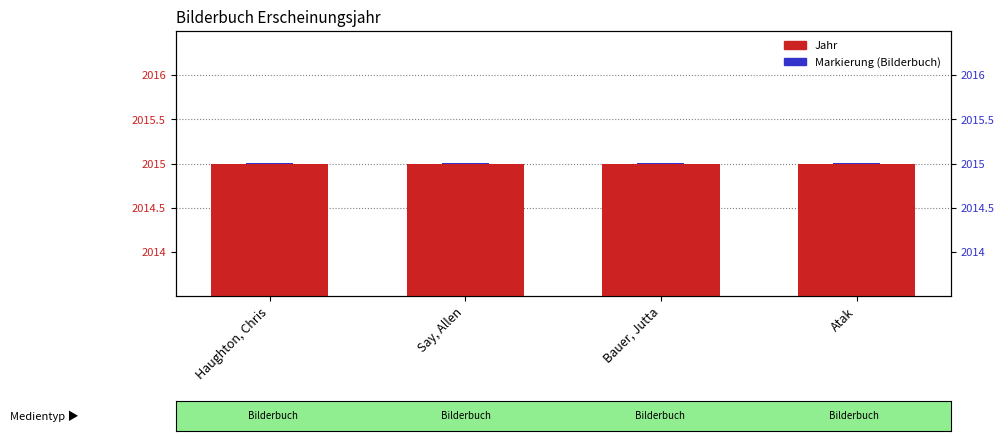

Are the bars horizontal?

No